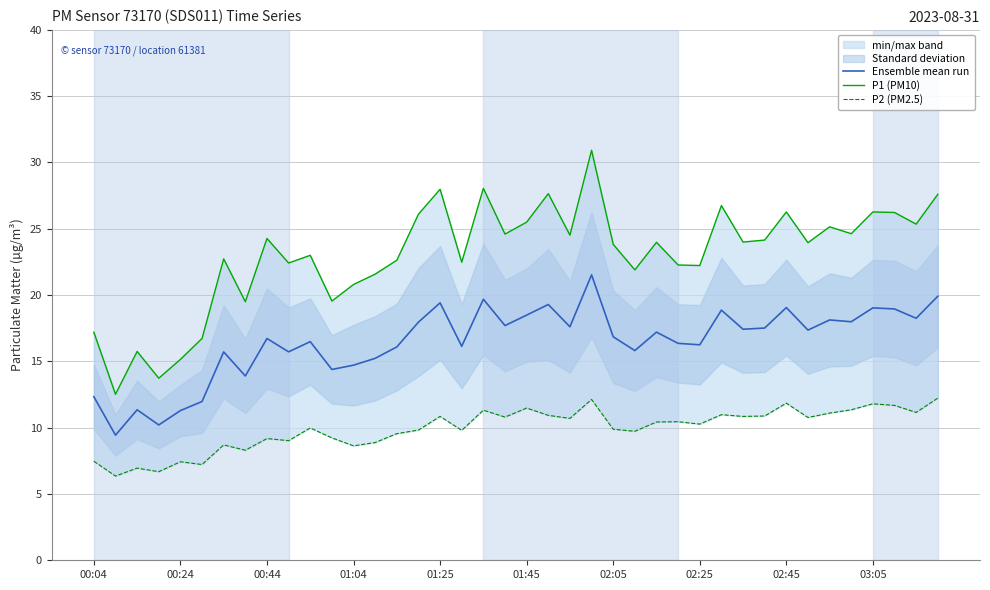

Between 01:04 and 25, which series saw the biggest shift?

P1 (PM10)